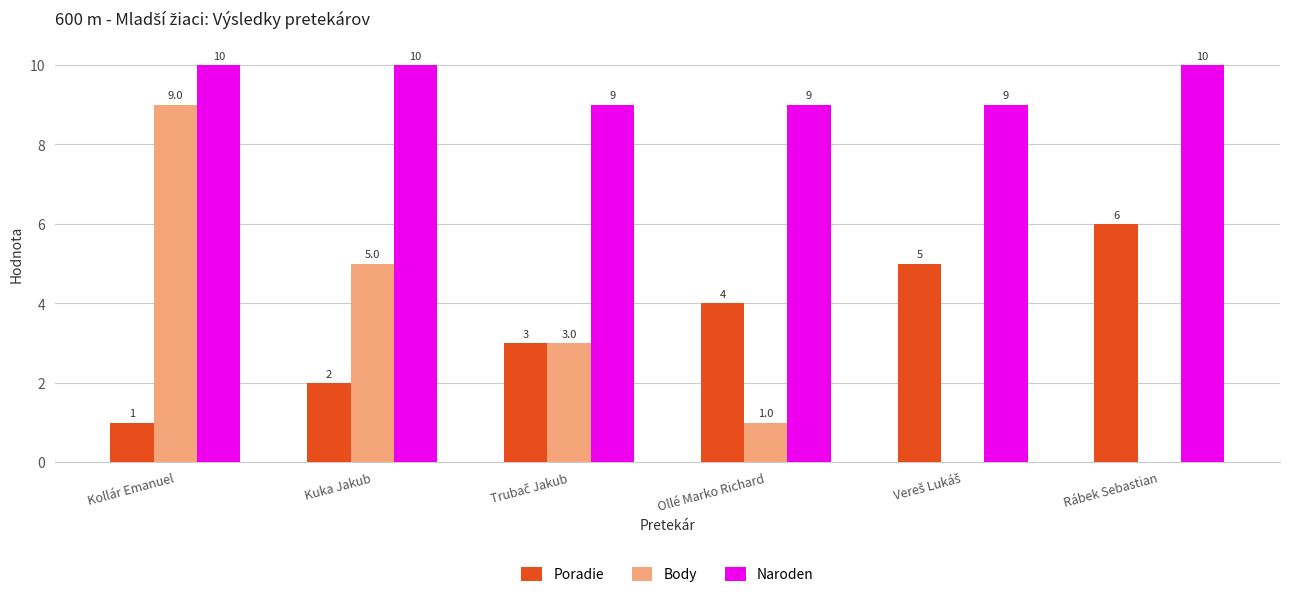

At which category is the sum across all series the highest?

Kollár Emanuel